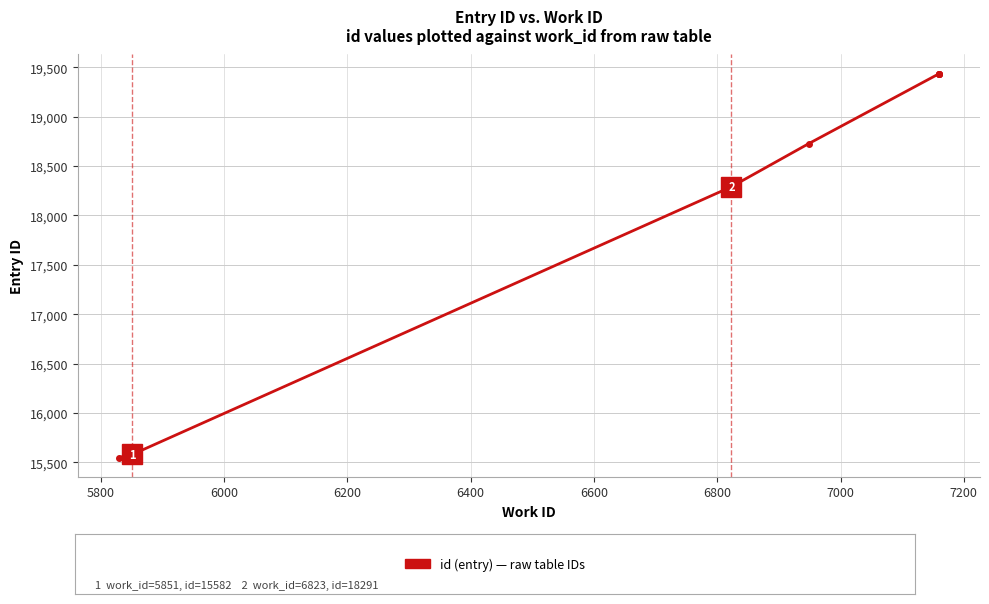

True or false: the data has more than 0 interior local peaks.

False